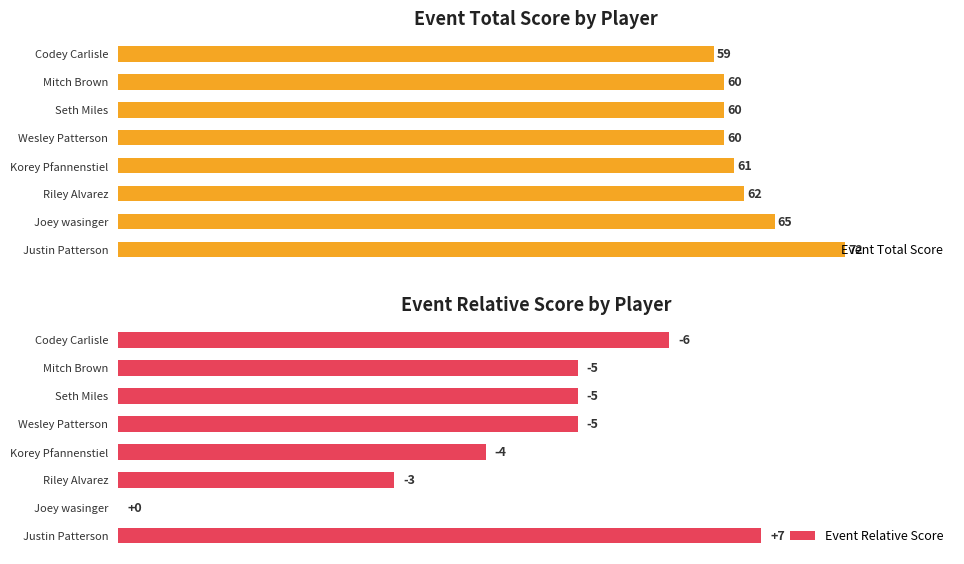

What is the difference between the maximum and minimum values in the Event Total Score series?

13